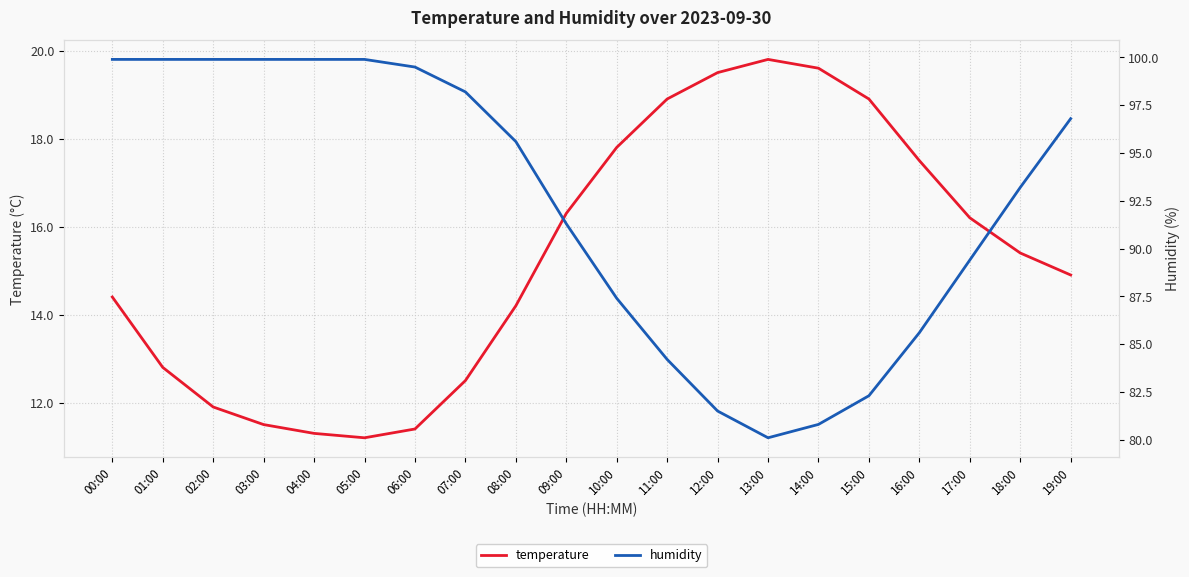

At which label does temperature reach its peak?

13:00